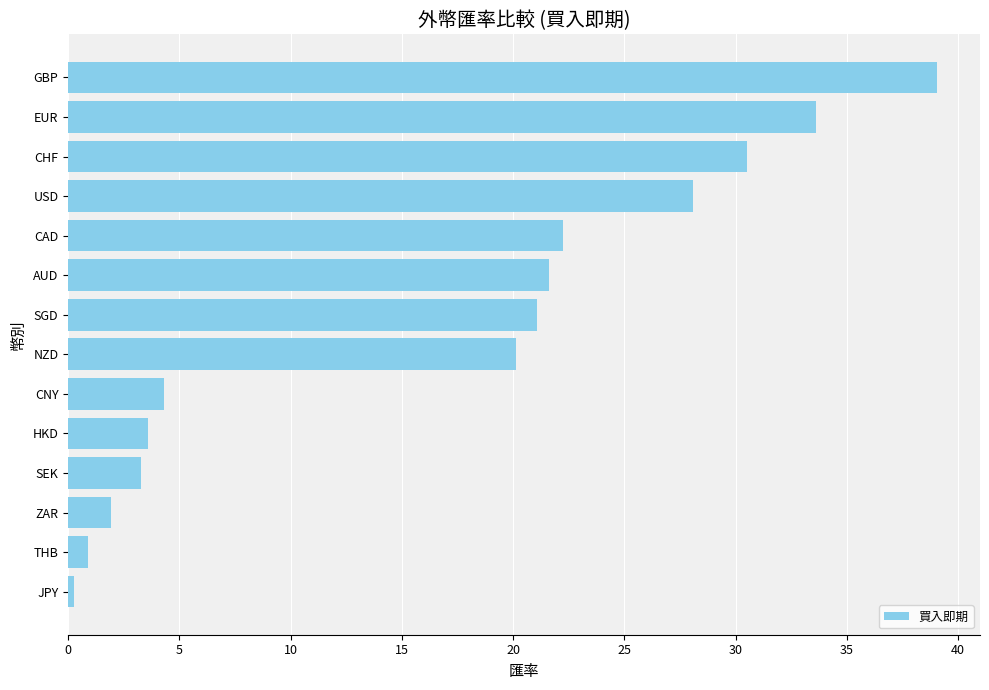

What is the approximate value at HKD?

3.6